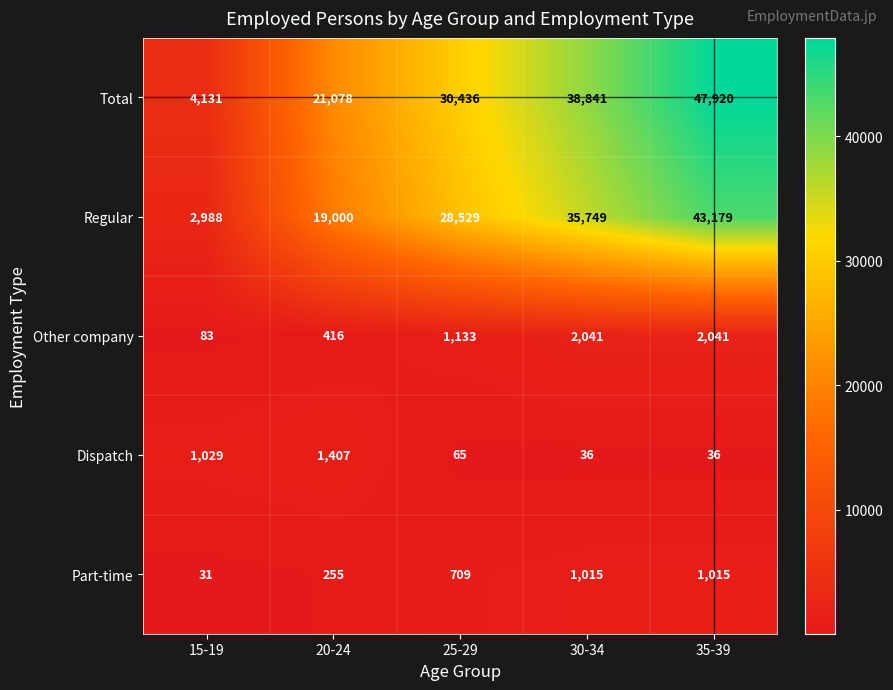

What is the sum of the Total values at 25-29 and 35-39?

78356